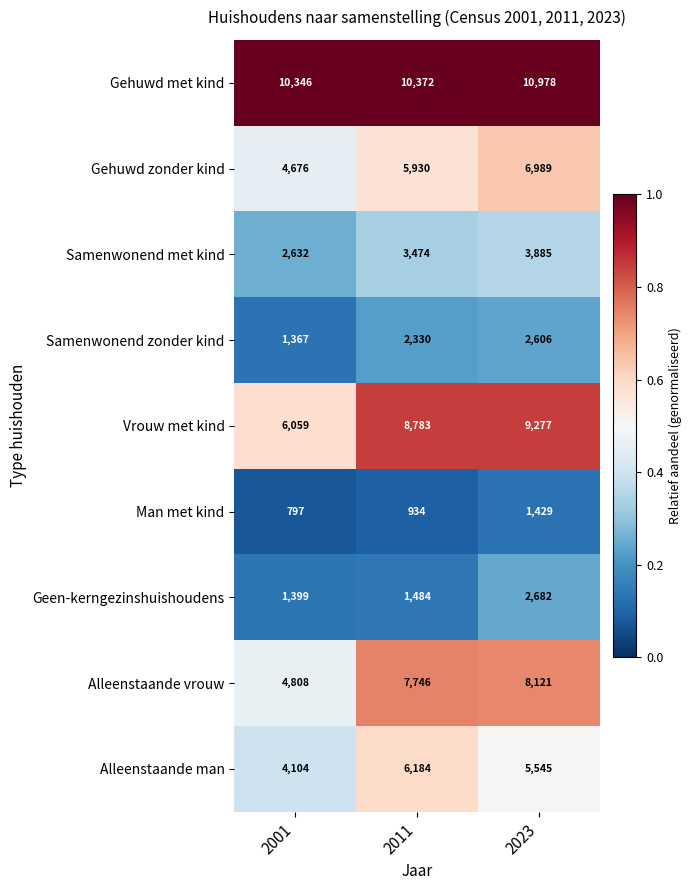

Which series has the largest total across all categories?

Gehuwd met kind